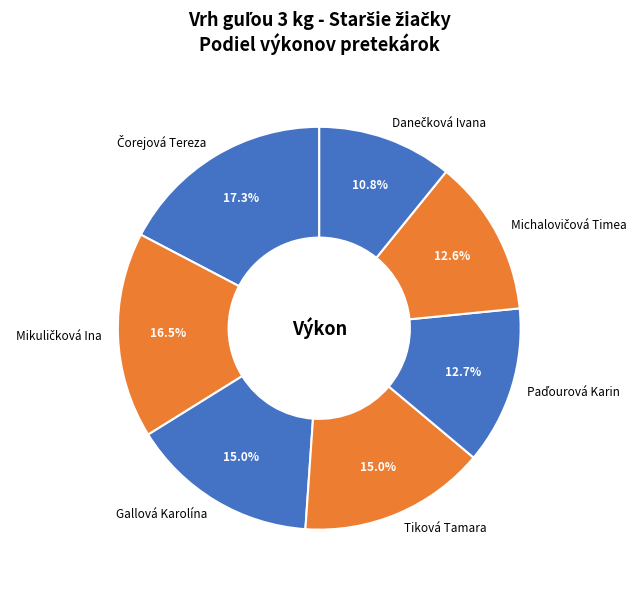

Is there a majority slice in this chart?

No